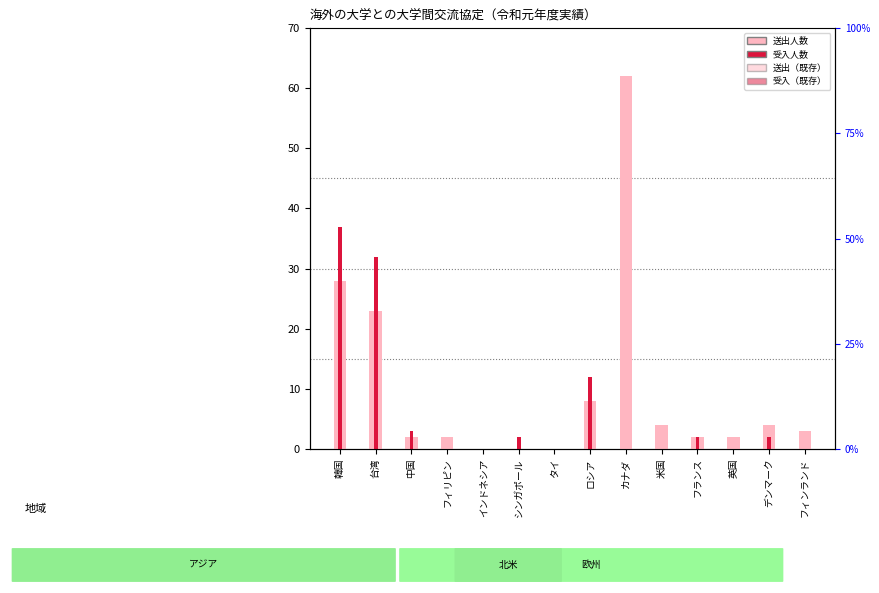

Reading left to right, extract all data points from this chart.

送出: 韓国=28	台湾=23	中国=2	フィリピン=2	インドネシア=0	シンガポール=0	タイ=0	ロシア=8	カナダ=62	米国=4	フランス=2	英国=2	デンマーク=4	フィンランド=3
受入: 韓国=37	台湾=32	中国=3	フィリピン=0	インドネシア=0	シンガポール=2	タイ=0	ロシア=12	カナダ=0	米国=0	フランス=2	英国=0	デンマーク=2	フィンランド=0